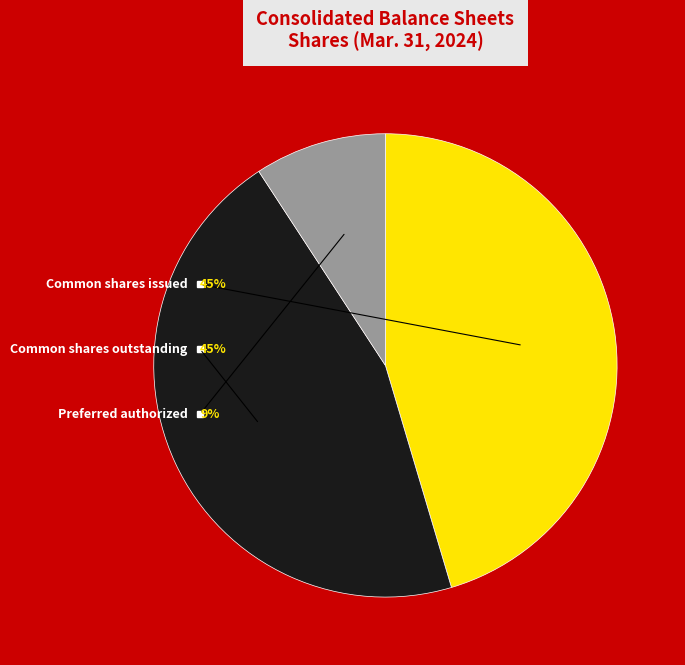

What is the smallest slice in the pie chart?

Preferred stock, shares authorized